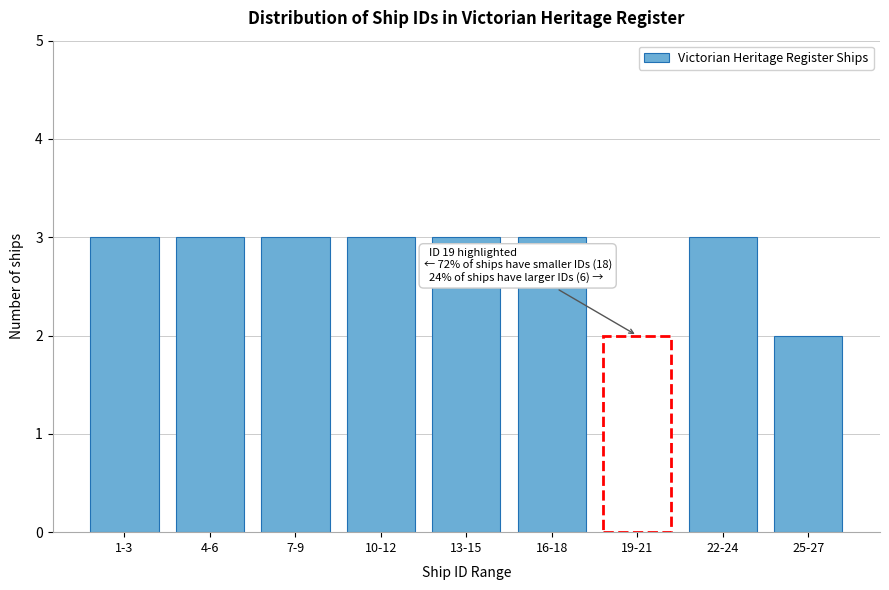

Reading left to right, list all the values displayed in this chart.

1-3=3	4-6=3	7-9=3	10-12=3	13-15=3	16-18=3	19-21=2	22-24=3	25-27=2